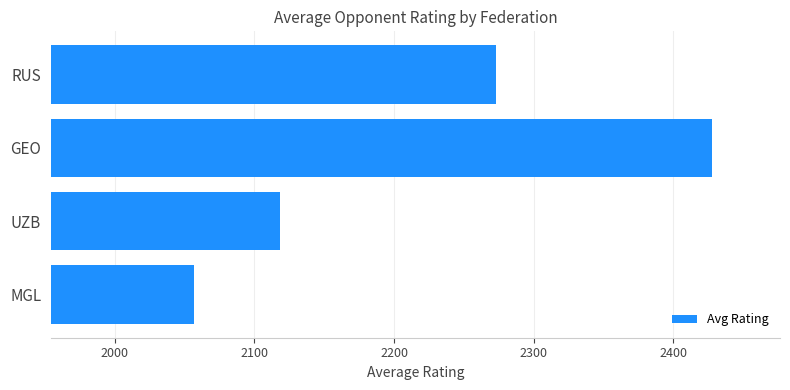

How many data points are less than 2272?

2